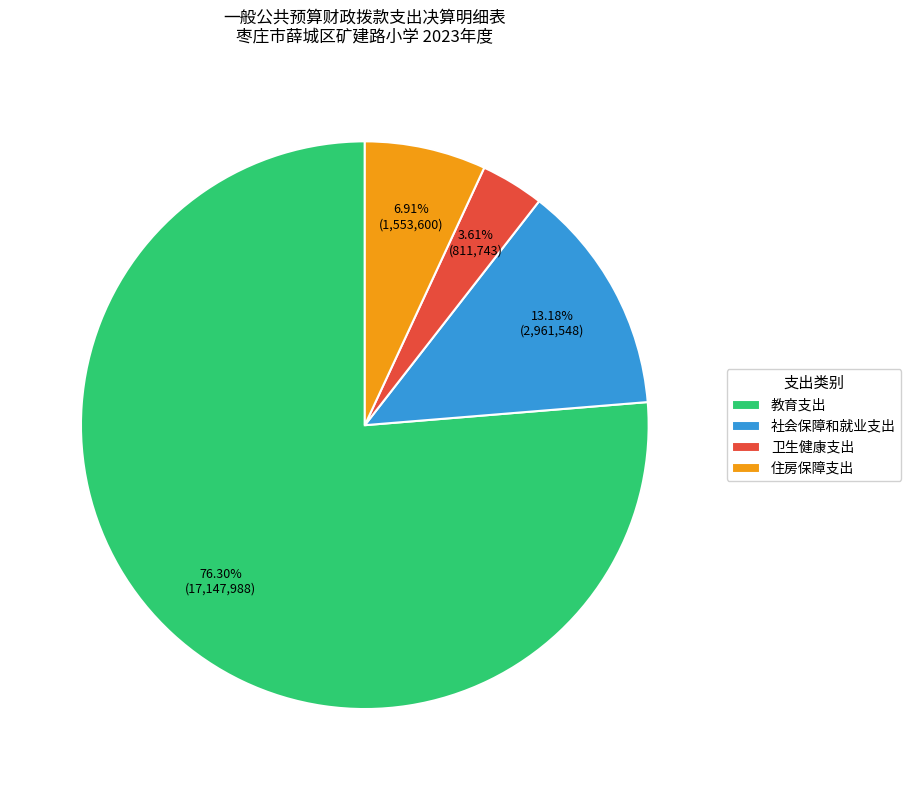

Combined, do 住房保障支出 and 社会保障和就业支出 account for over 50%?

No